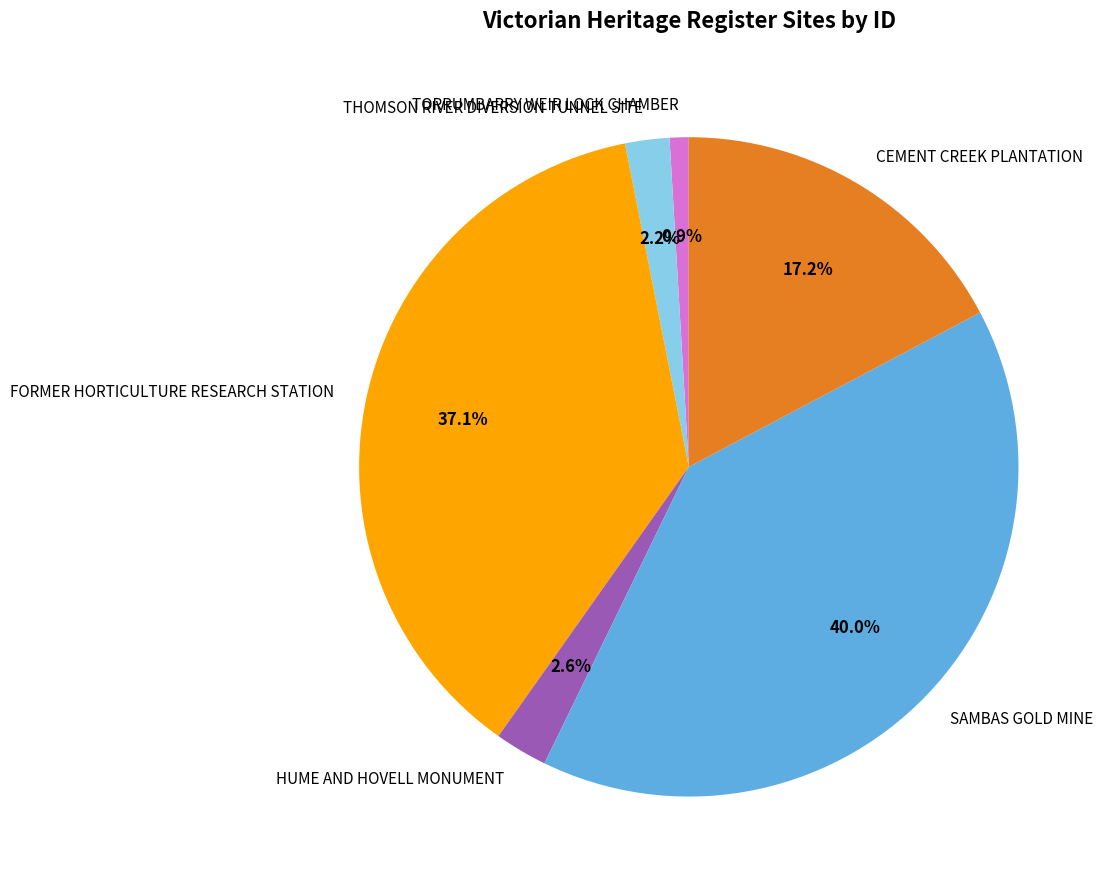

Is FORMER HORTICULTURE RESEARCH STATION the majority of the pie?

No